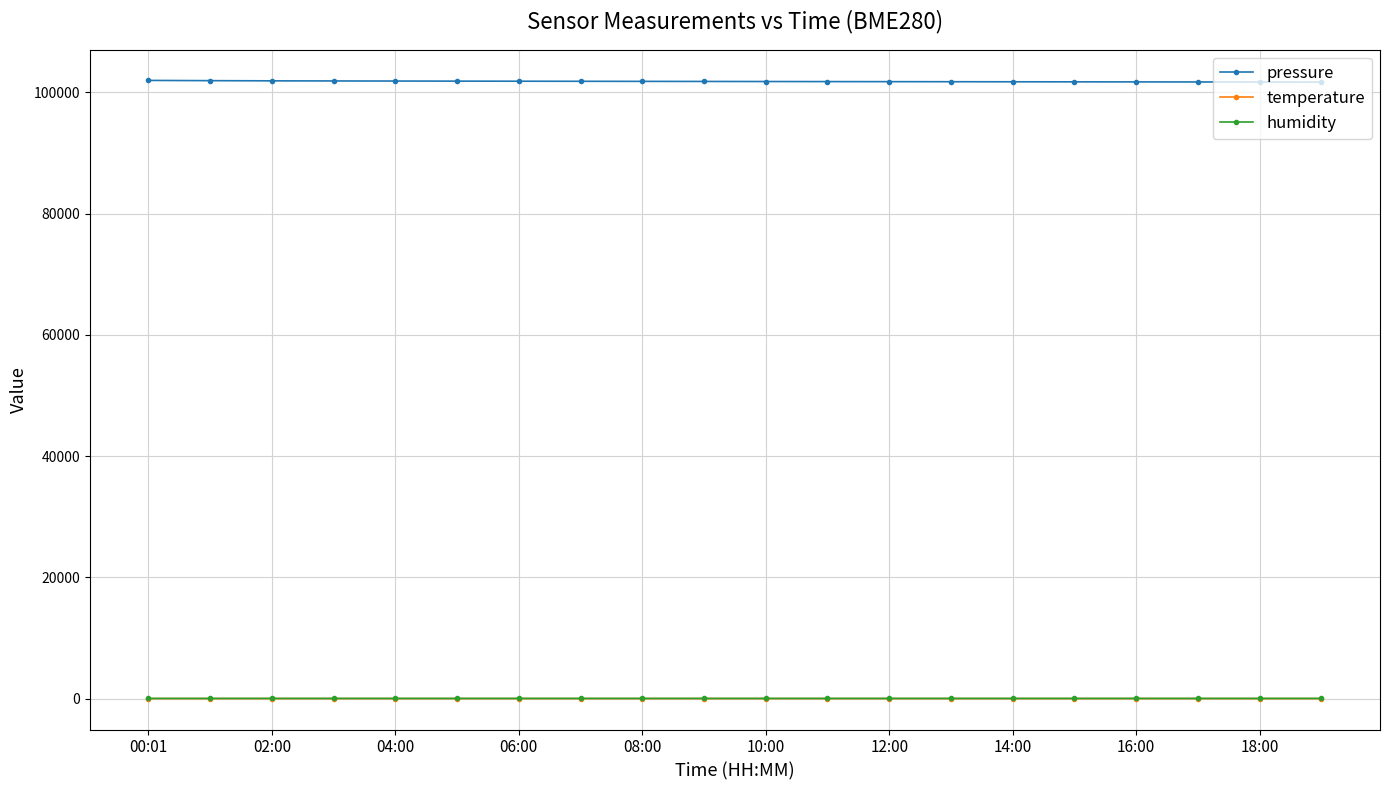

At how many categories does at least one series exceed 23022?

20